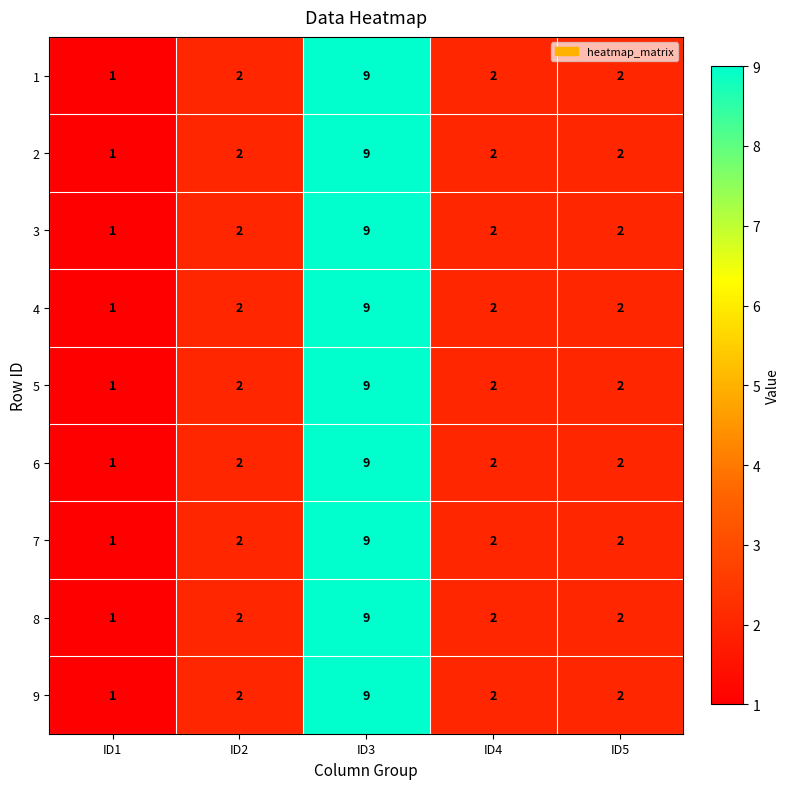

What is the sum of the 9 values at ID5 and ID2?

4